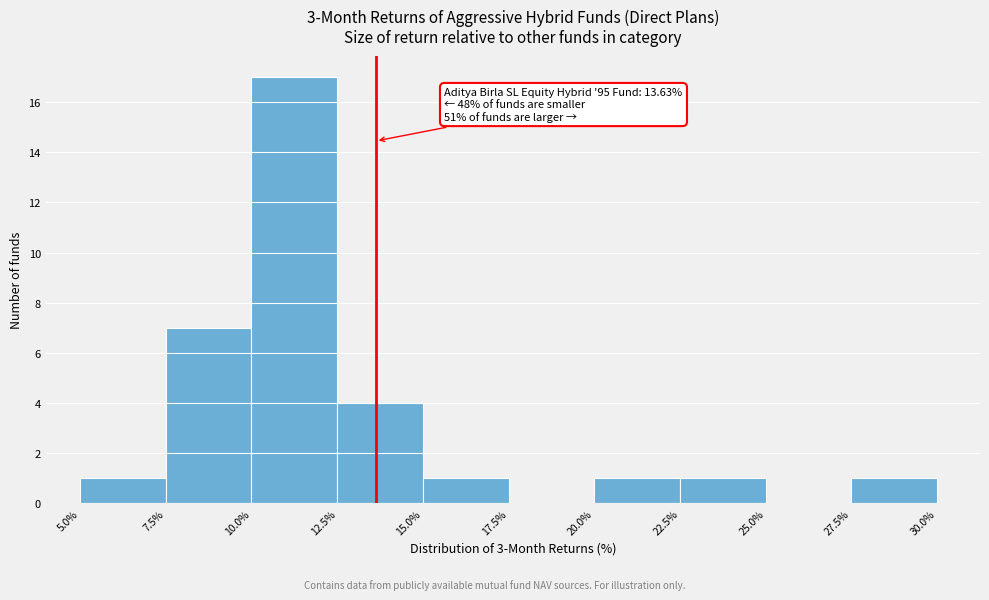

Which range on the x-axis has the tallest bar?

10.0% to 12.5%